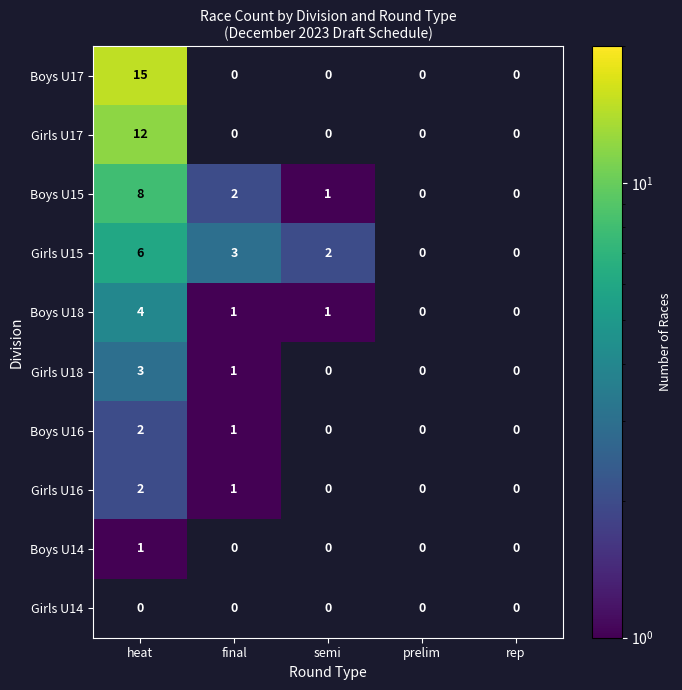

How many series are shown in this chart?

10